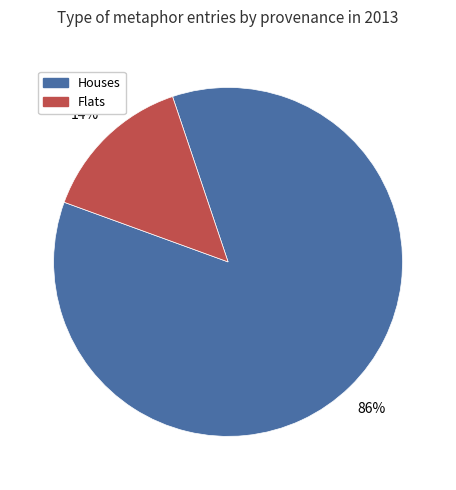

Is there a majority slice in this chart?

Yes